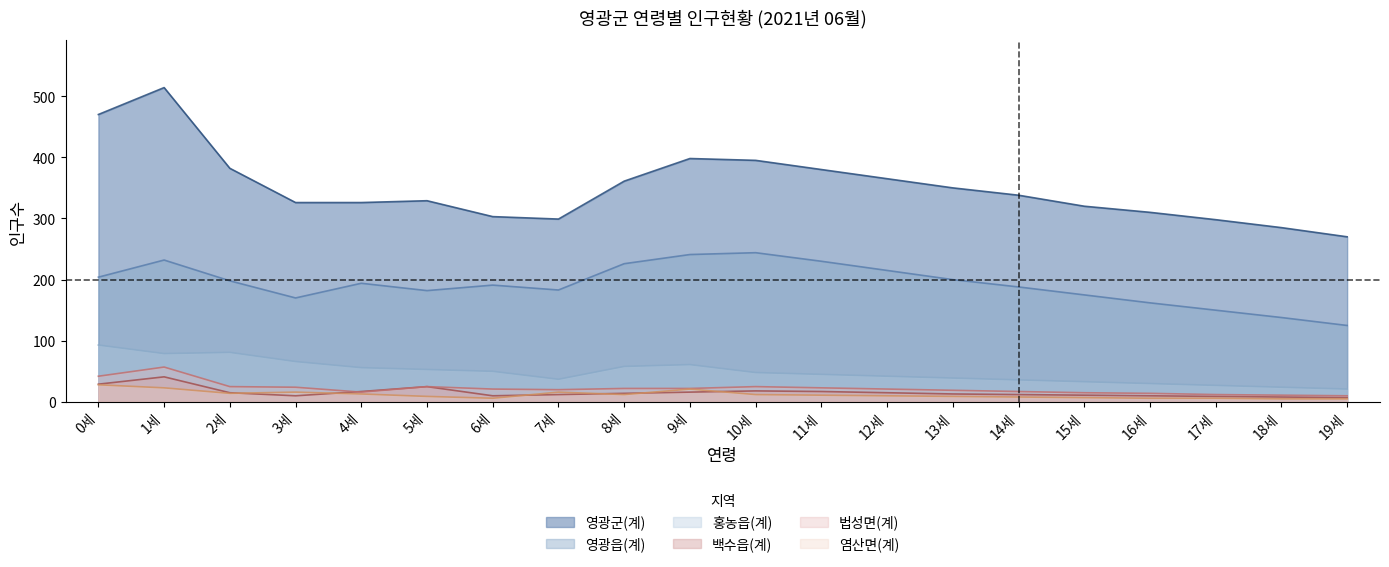

How many data points does each series have?

20